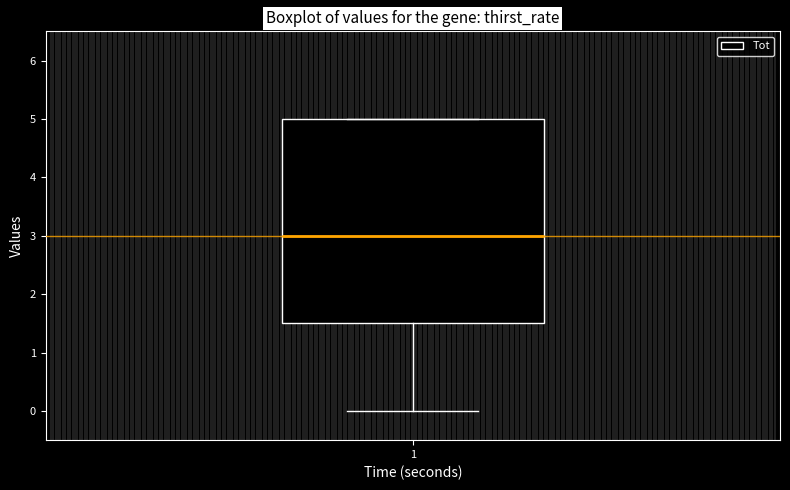

Read this box plot against the y-axis: the position of the median line, the range covered by the box, and the ends of both whiskers. The values are not printed on the chart, so give them approximately, as read against the axis.

median 3.0, box 1.5 to 5.0, whiskers 0.0 to 5.0